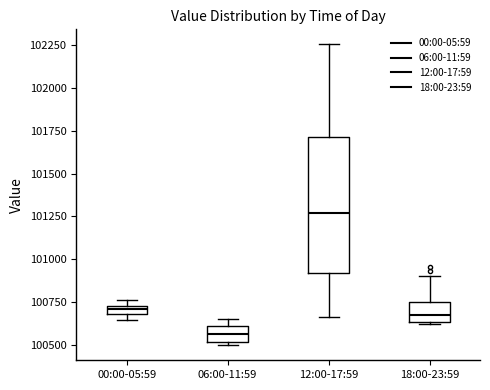

Where is the upper edge of the box for 06:00-11:59 on the y-axis? The values are not printed on the chart, so give them approximately, as read against the axis.

100600